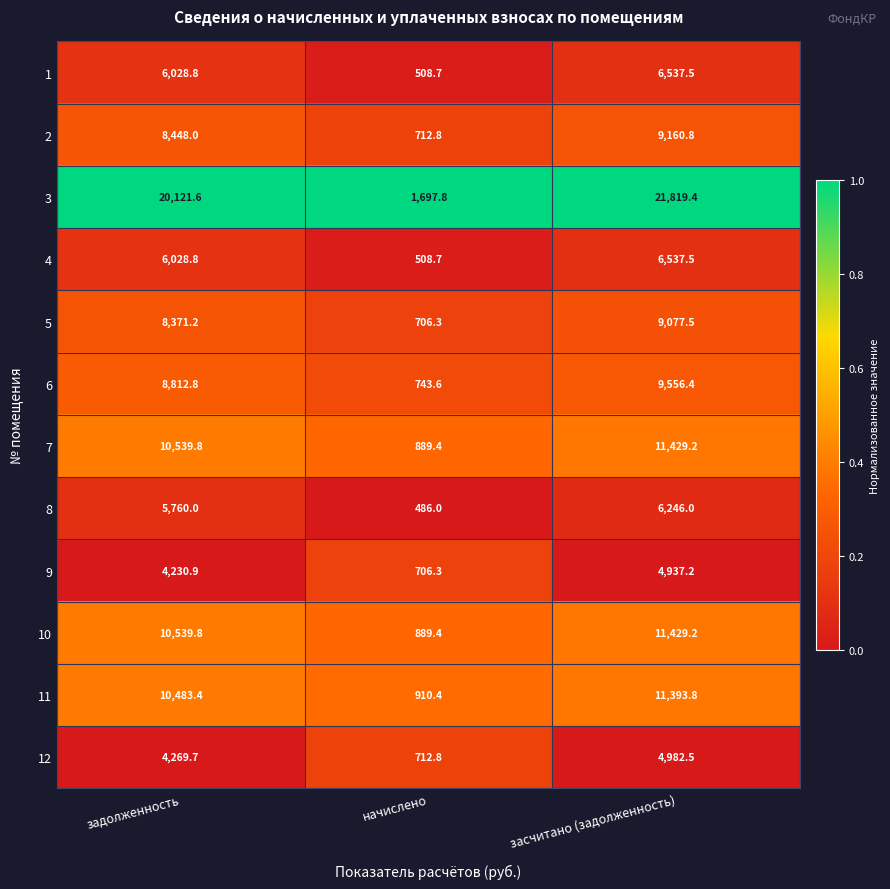

What is the maximum value for 7?

11429.2